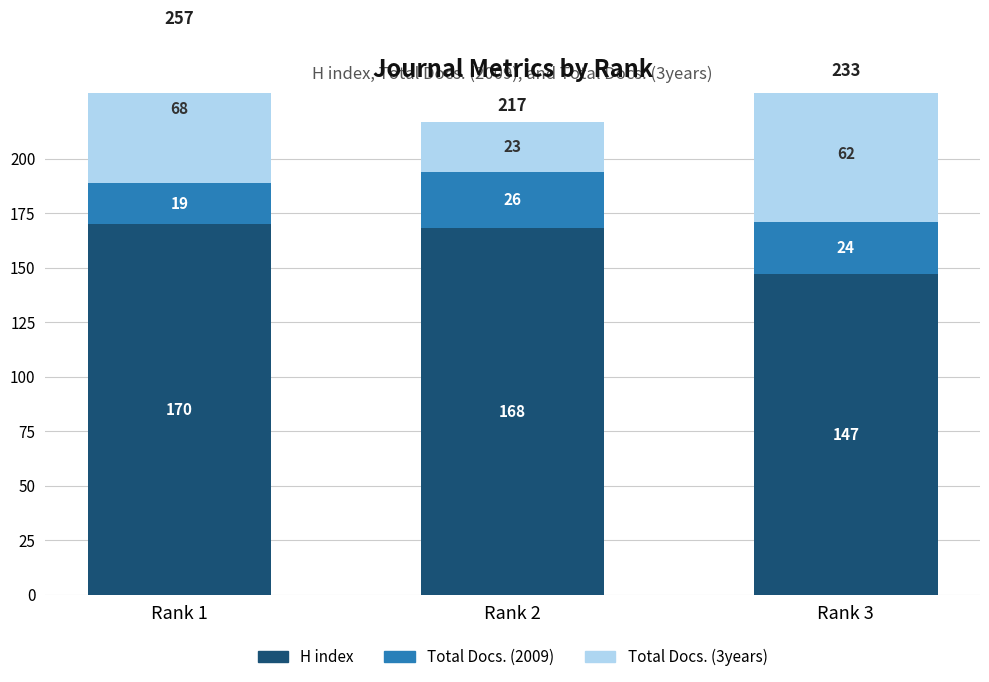

How many bars are there in total?

9